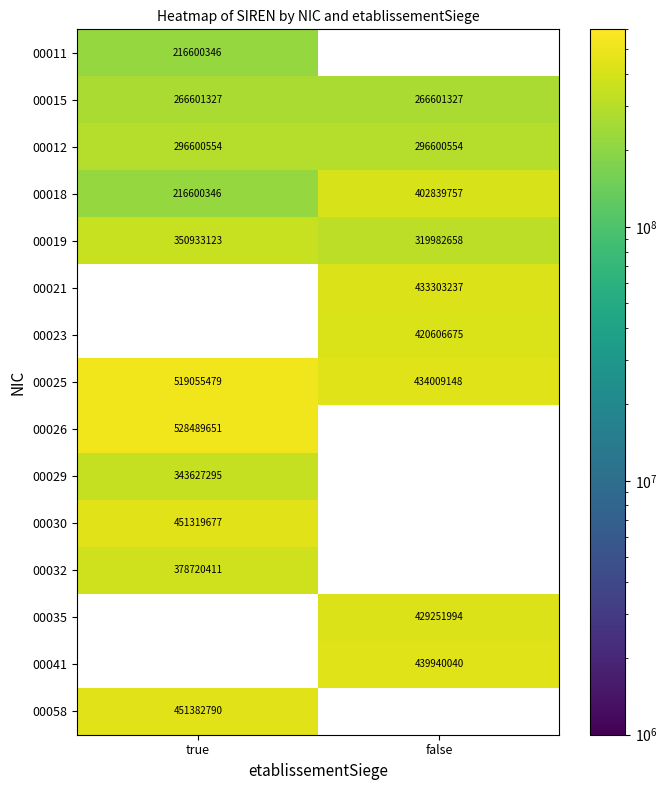

The value of 00011 at true is 44955353. True or false?

False